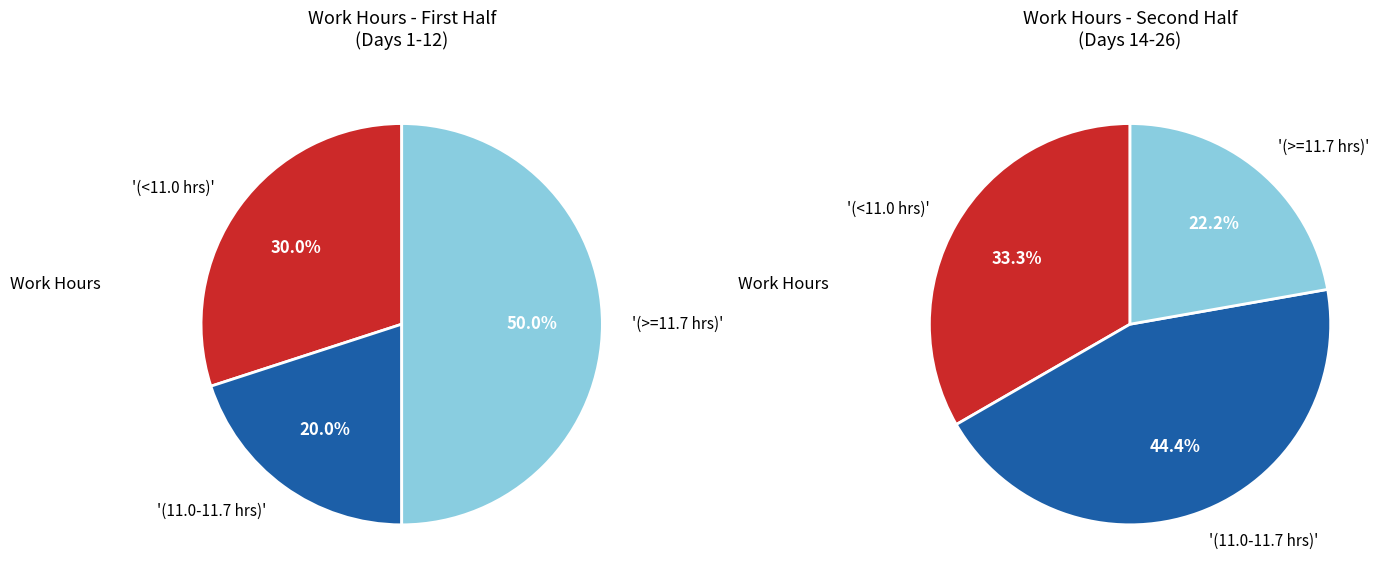

Is there any slice that represents more than half of the pie?

No